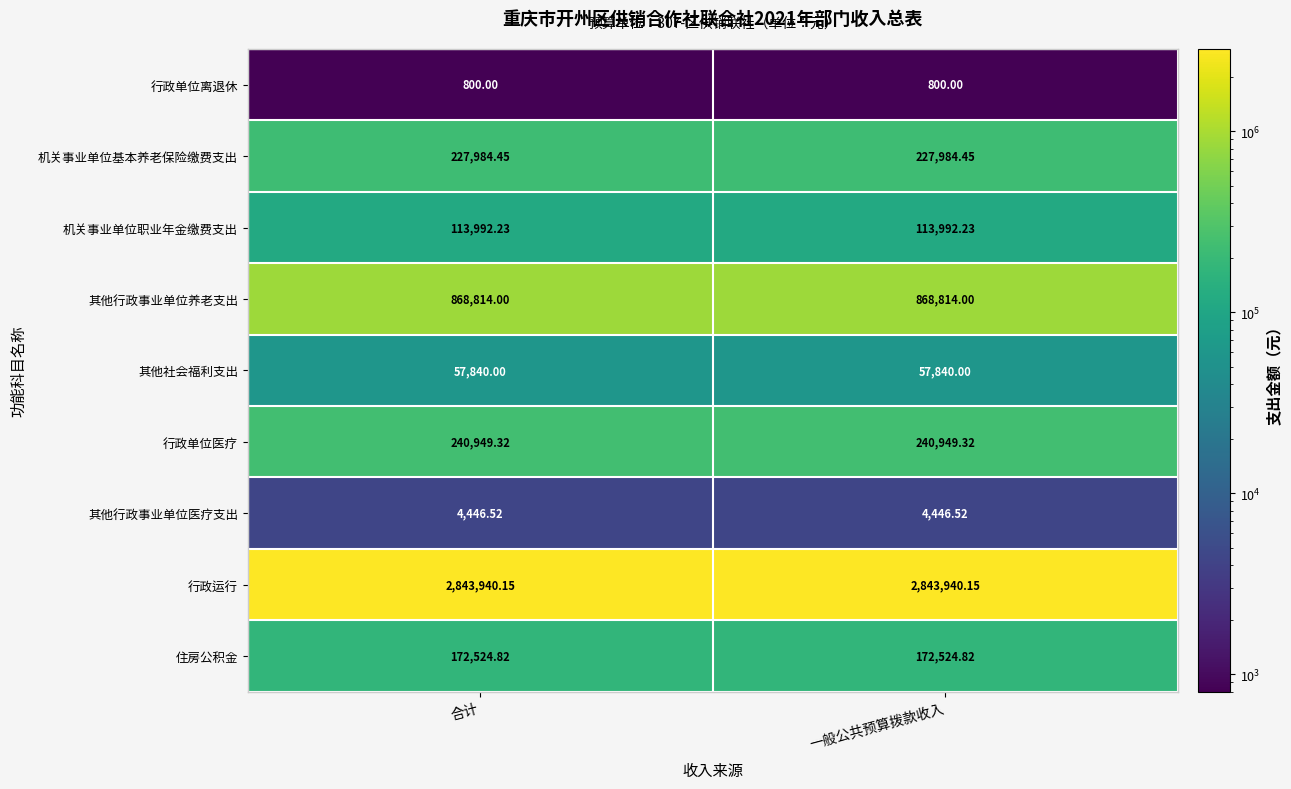

Rank the series at 合计 from highest to lowest value.

行政运行, 其他行政事业单位养老支出, 行政单位医疗, 机关事业单位基本养老保险缴费支出, 住房公积金, 机关事业单位职业年金缴费支出, 其他社会福利支出, 其他行政事业单位医疗支出, 行政单位离退休